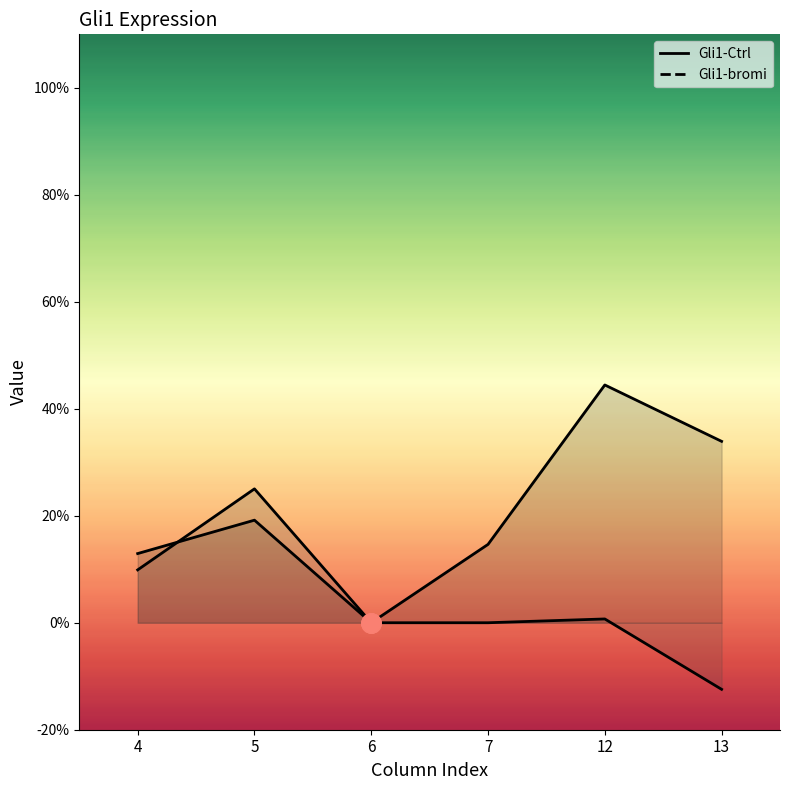

The value of Gli1-Ctrl at 12 is 0.4. True or false?

True